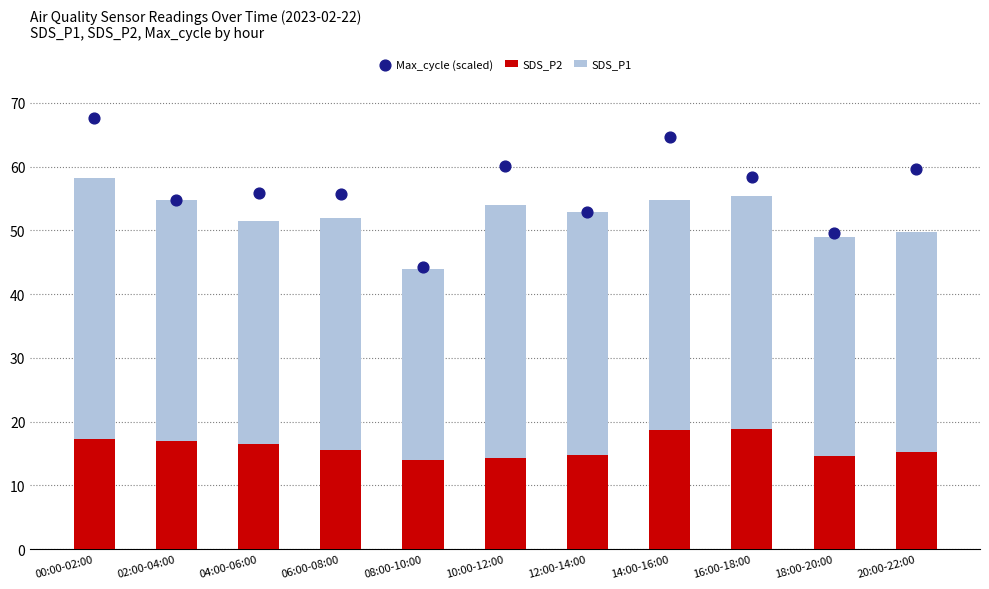

Which series has the largest Y range (max minus min)?

Max_cycle (scaled)